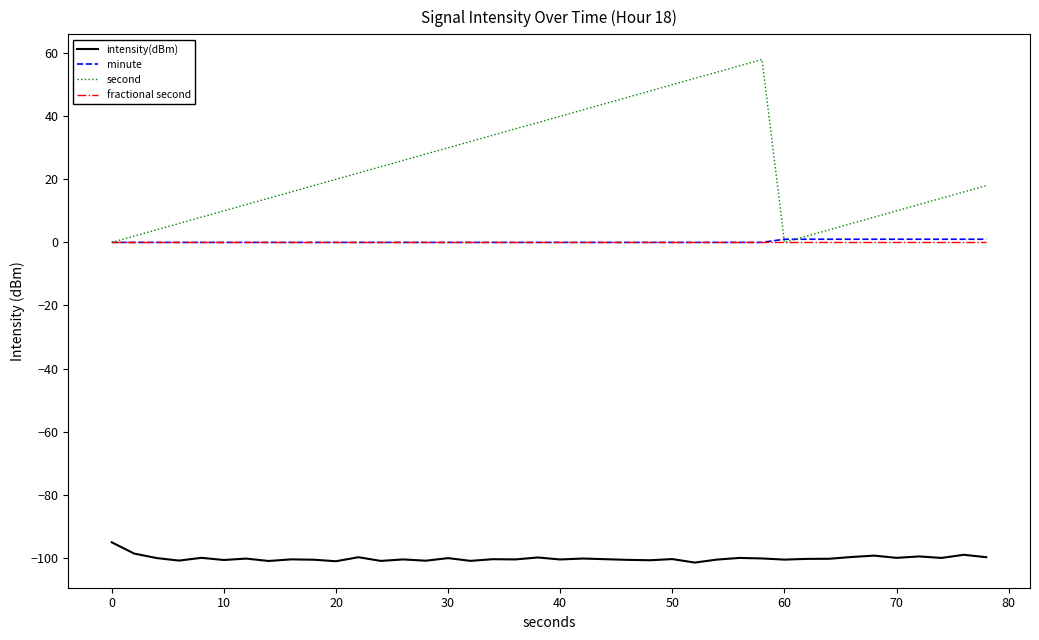

Which series has the widest spread of values?

second